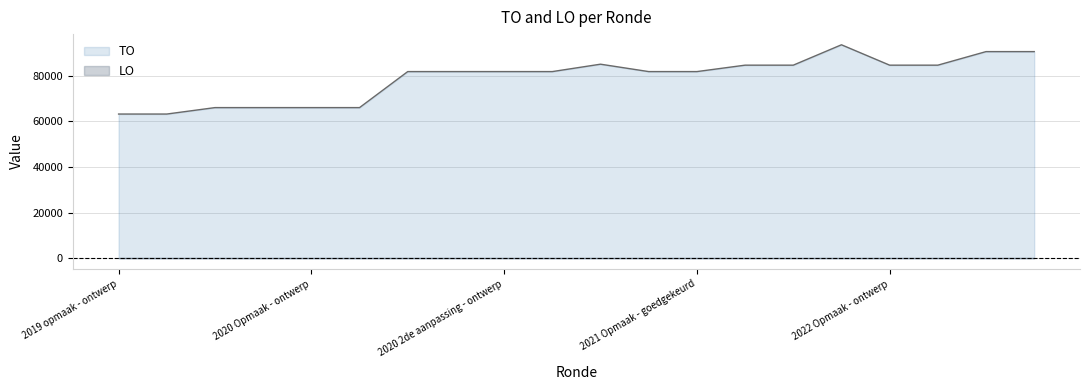

The chart shows a value of 81754 at 2020 2de aanpassing - ontwerp. True or false?

True